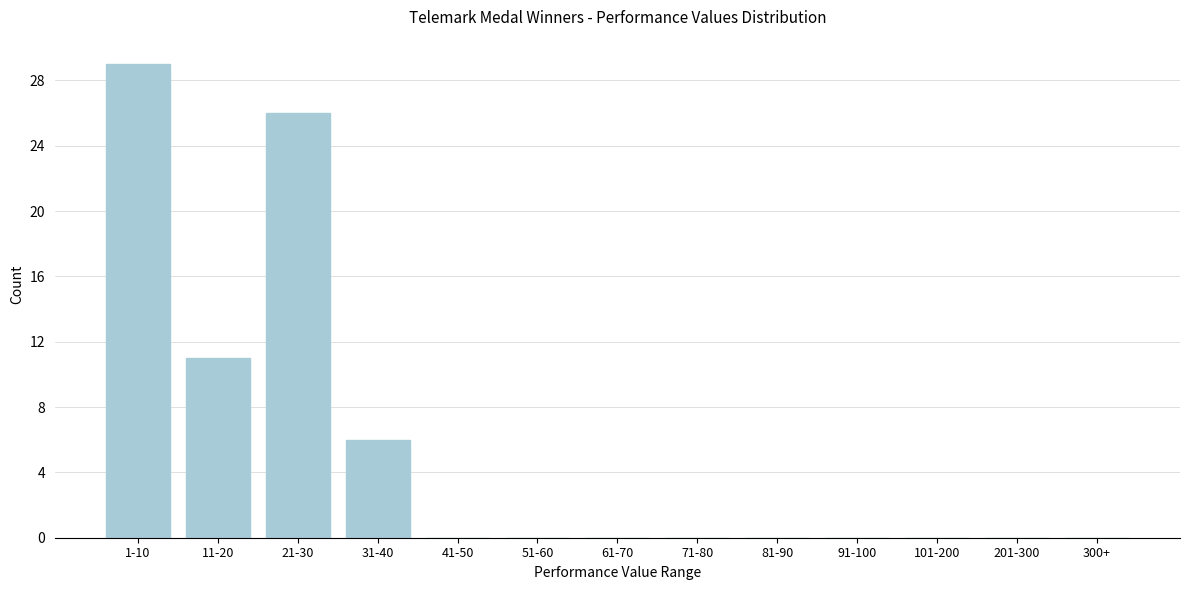

Reading left to right, list all the values displayed in this chart.

1-10=29	11-20=11	21-30=26	31-40=6	41-50=0	51-60=0	61-70=0	71-80=0	81-90=0	91-100=0	101-200=0	201-300=0	300+=0